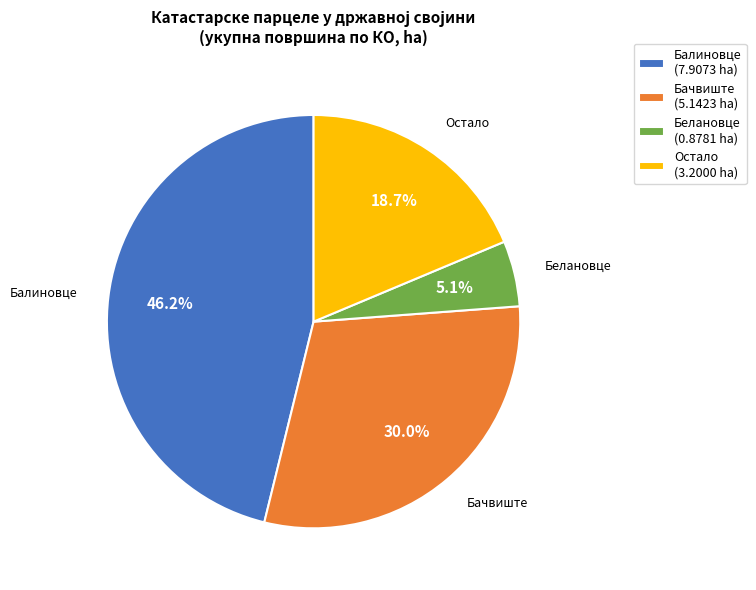

Rank the categories by value from lowest to highest.

Белановце, Остало, Бачвиште, Балиновце